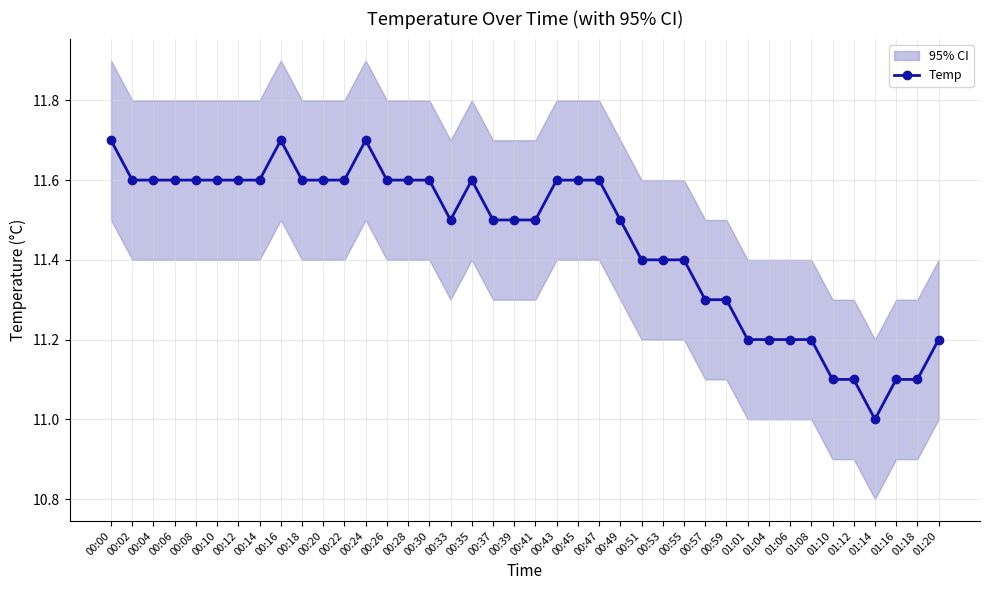

What is the smallest value displayed?

11.0